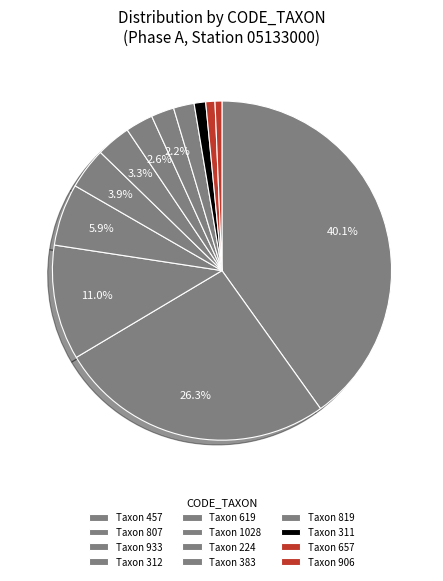

To the nearest percent, what is the average slice percentage?

8%